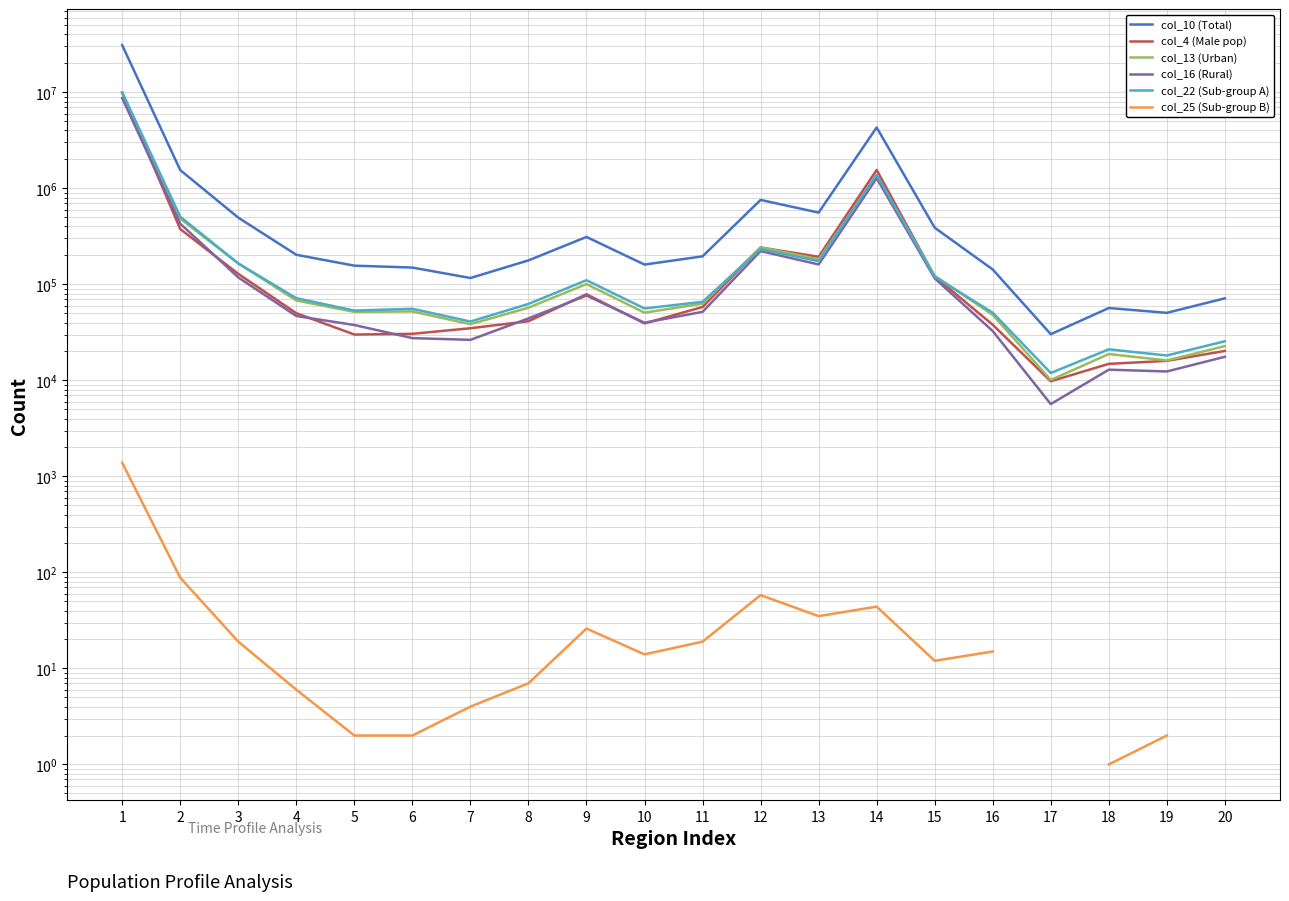

How many values in the col_22 (Sub-group A) series exceed 65712?

9